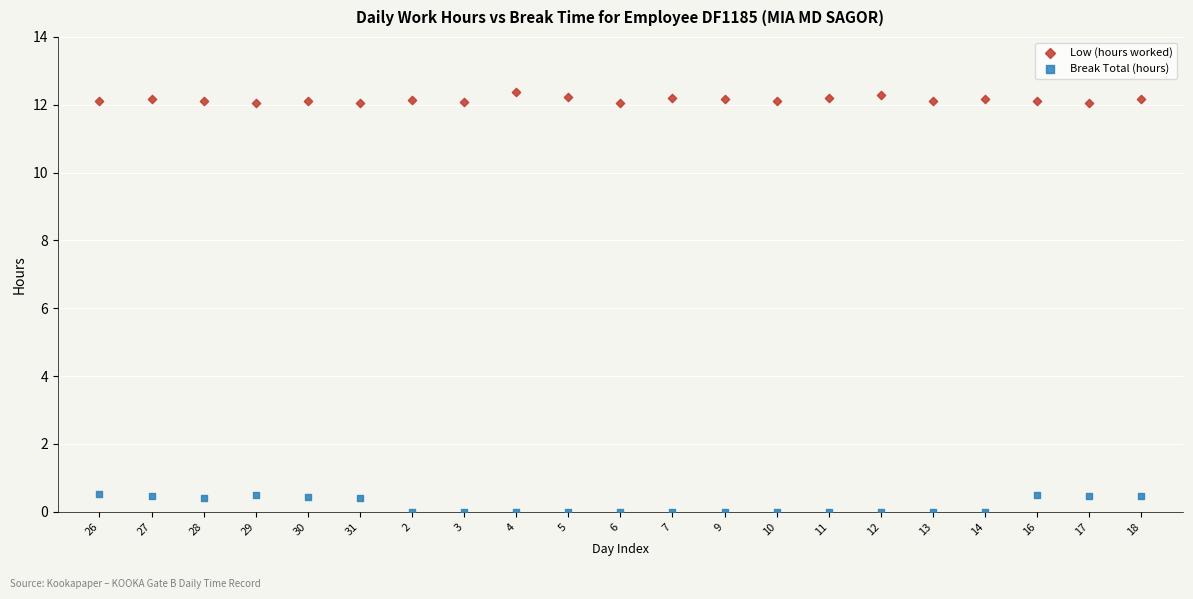

Across all data points, what is the range of Y values (max minus min)?

12.4